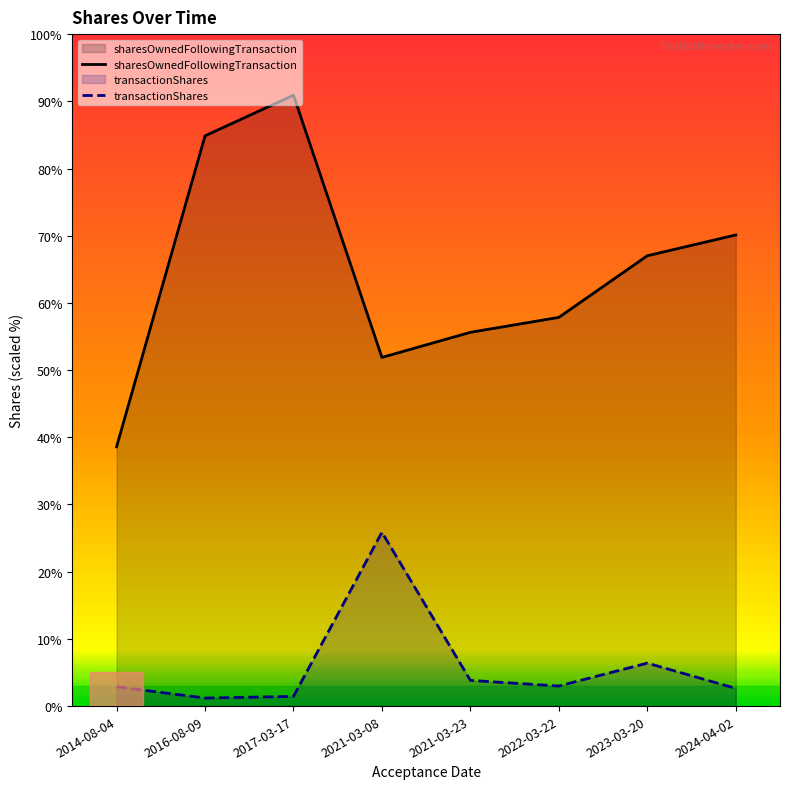

At which category is the sum across all series the highest?

2017-03-17